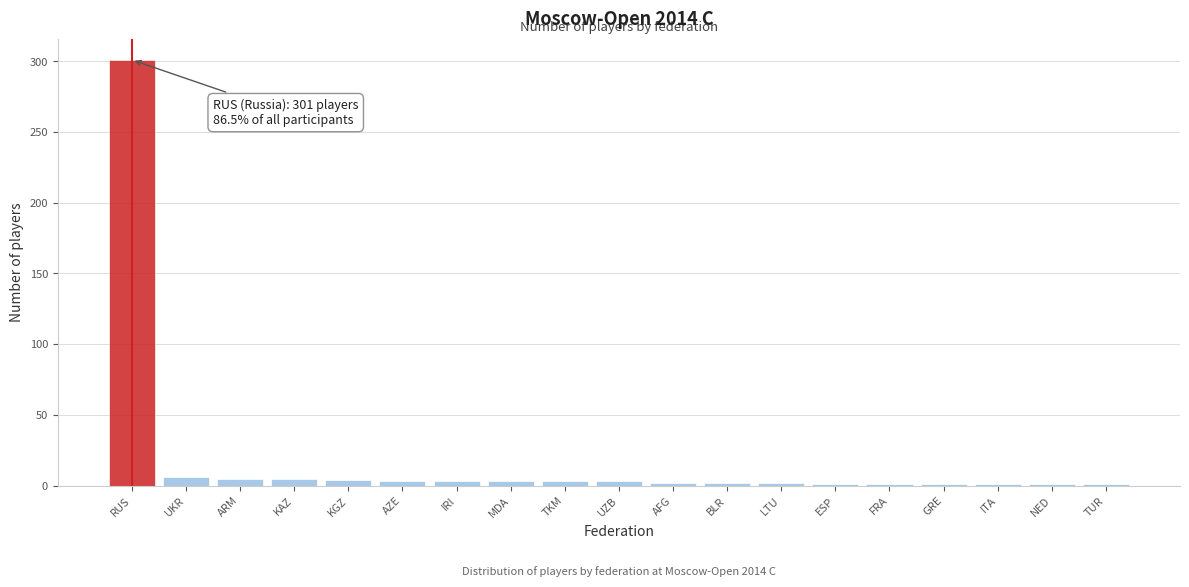

What is the average value?

18